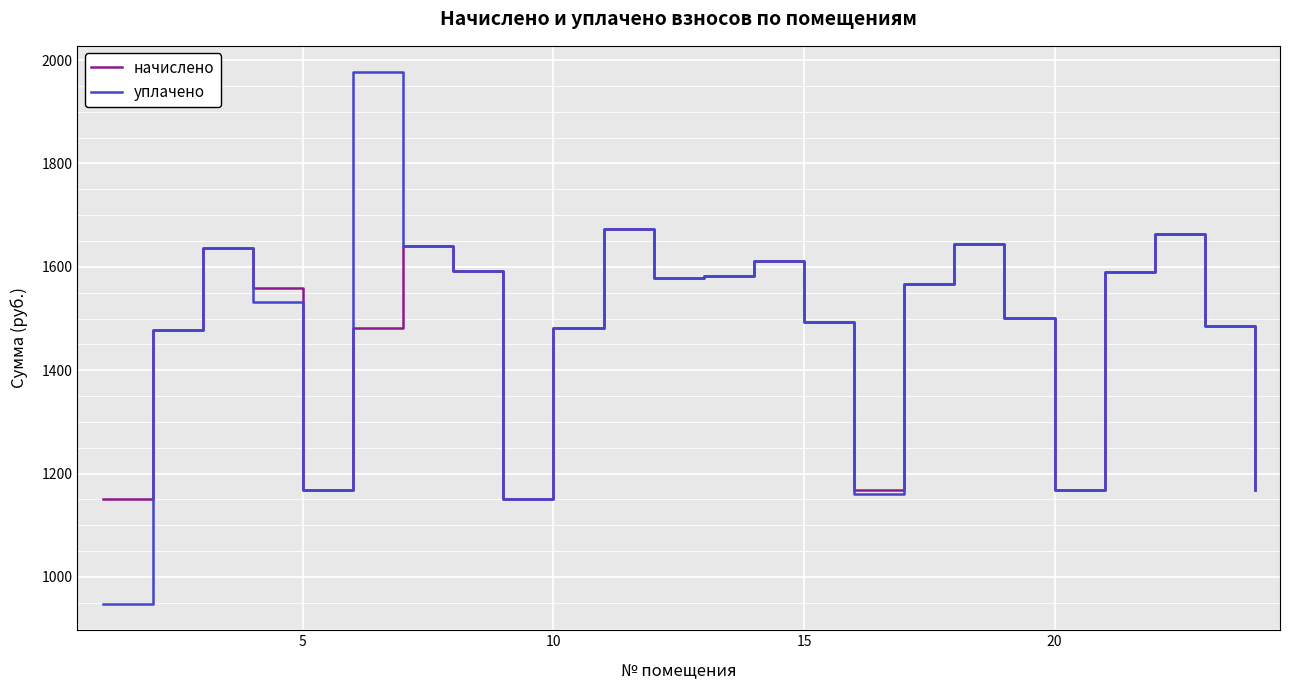

What is the difference between the maximum and minimum values in the уплачено series?

1028.0